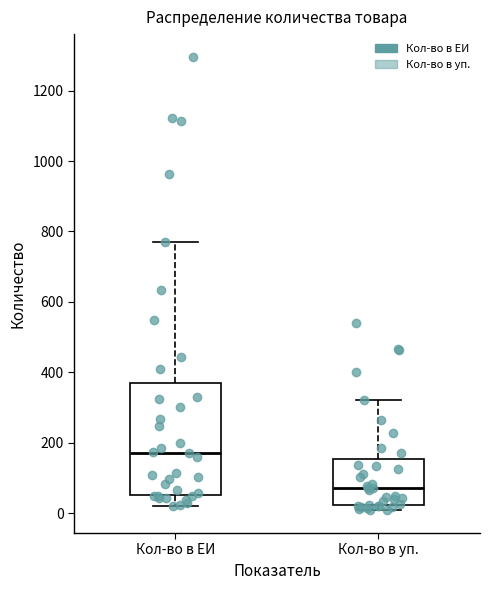

Which box has the lowest median line?

Кол-во в уп.